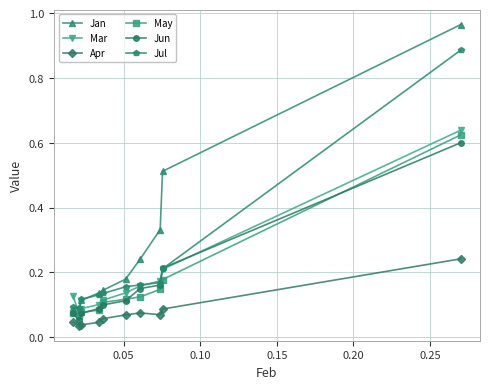

Which series has the widest spread of values?

Jan